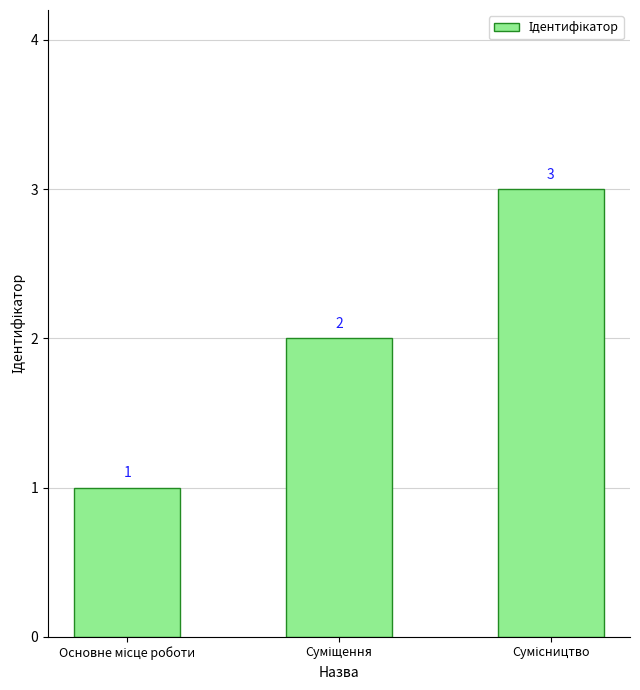

What is the sum of all values?

6